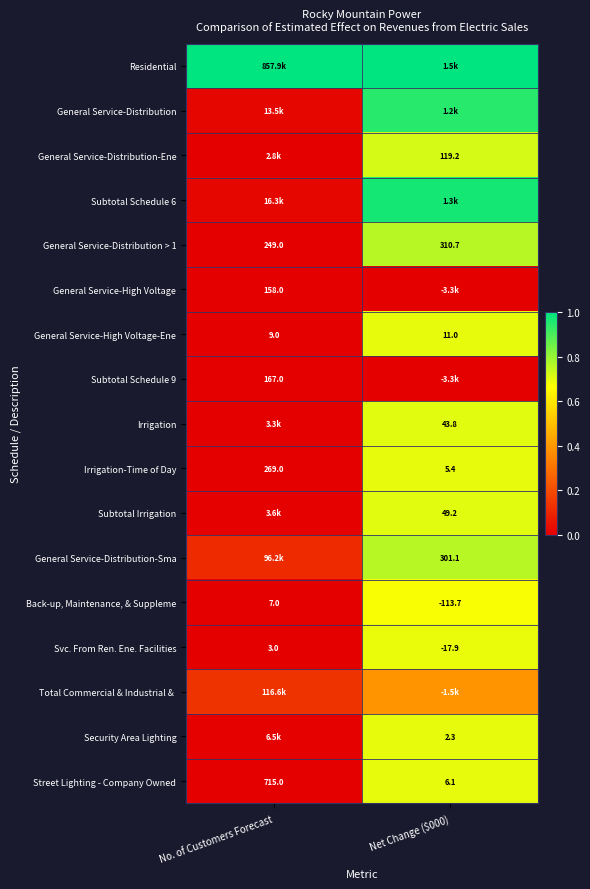

How many negative values does the Back-up, Maintenance, & Suppleme series have?

1